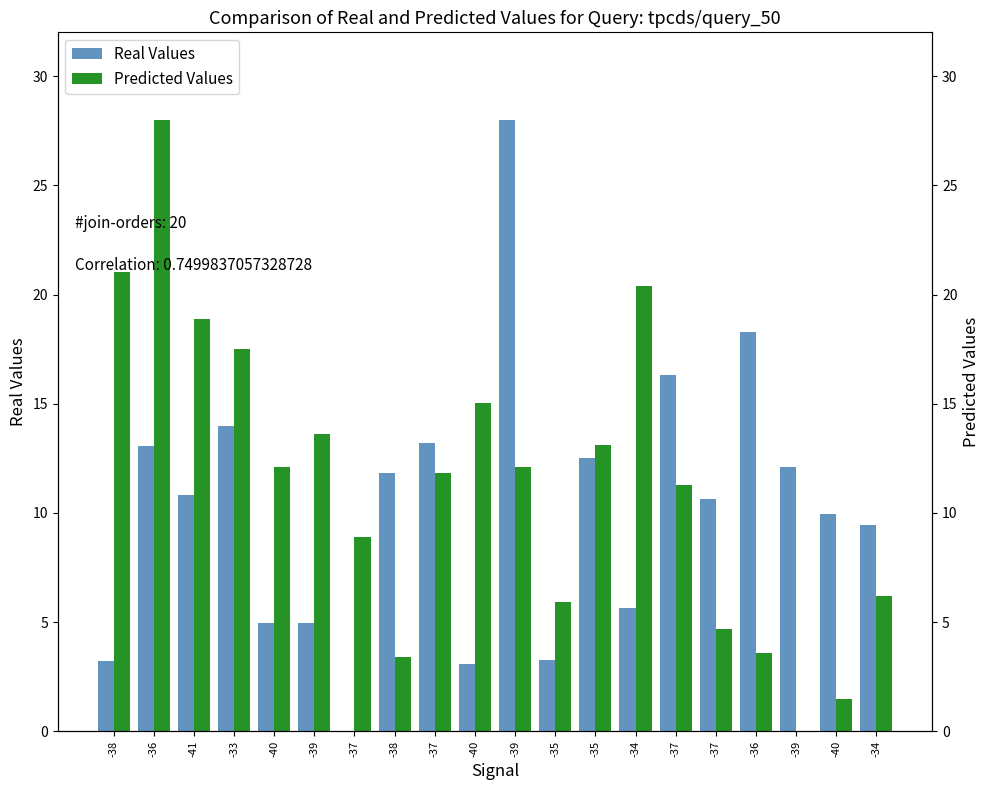

Is the value of Real Values at -34 greater than the value of Predicted Values at -40?

No